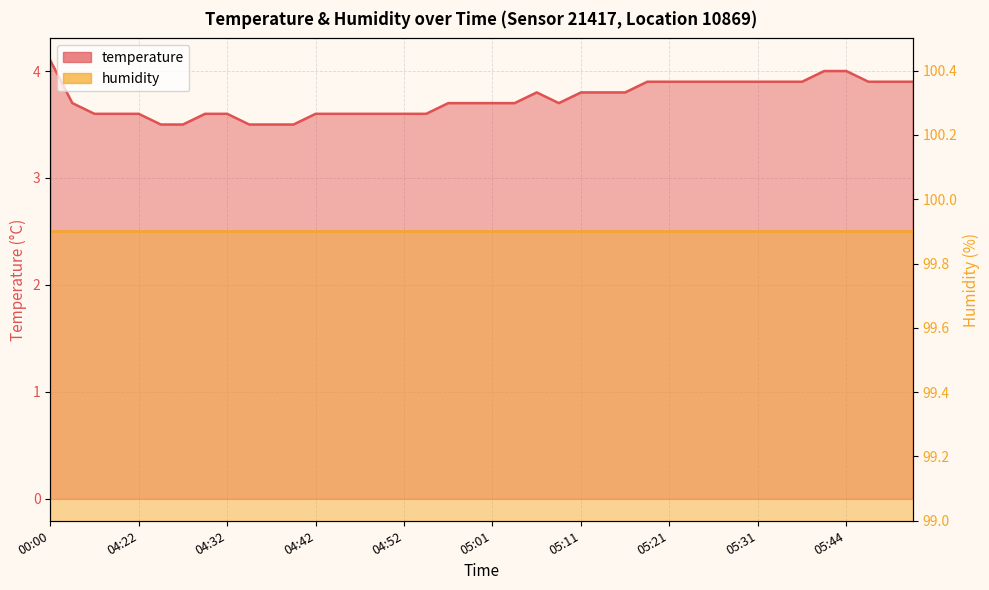

Which label corresponds to the largest value in the chart?

00:00